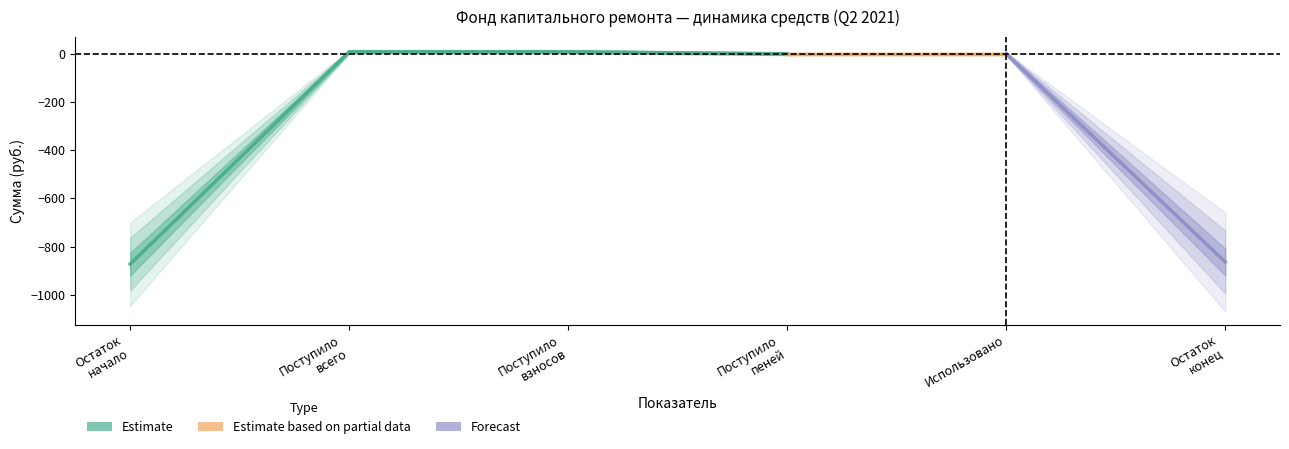

The Estimate based on partial data series shows 4.5 at взносов. True or false?

False